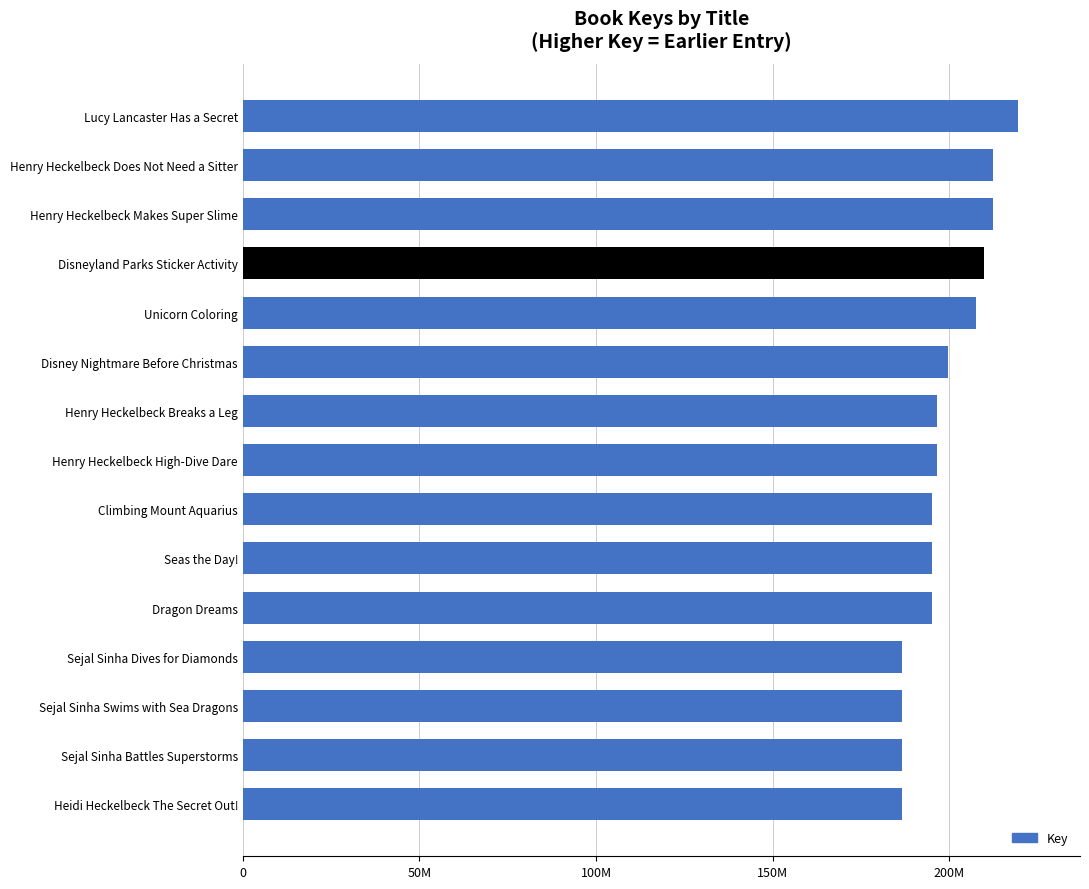

Are the bars horizontal?

Yes